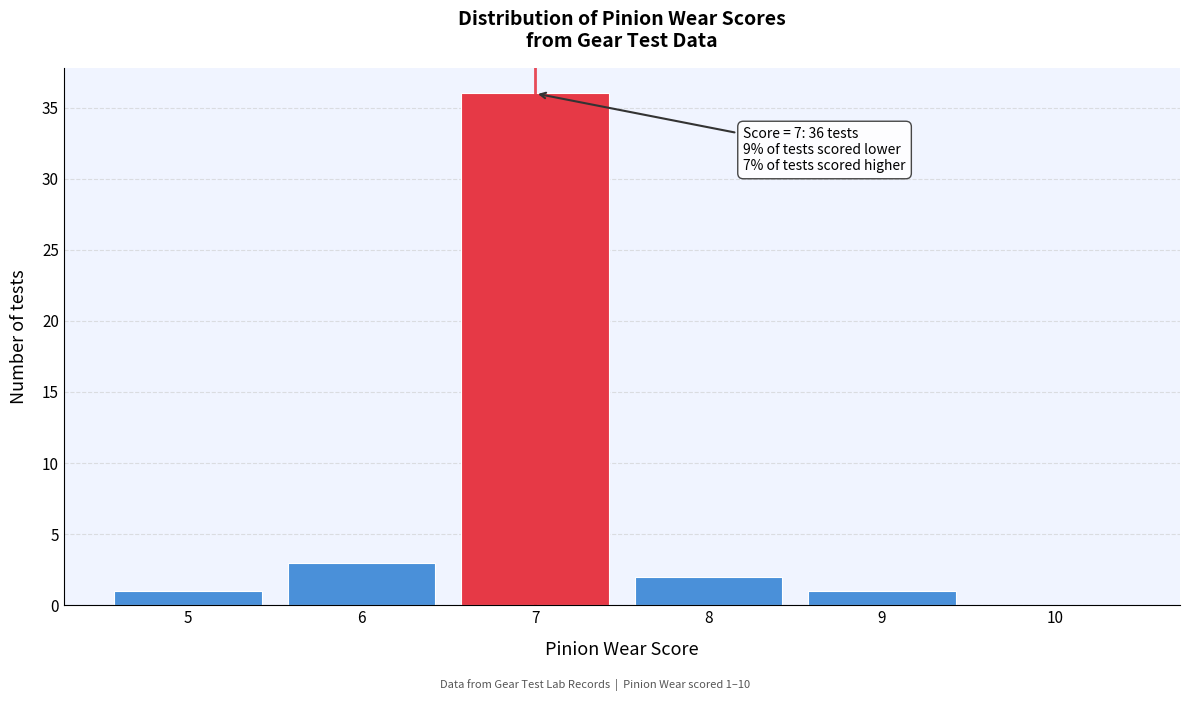

Which range on the x-axis has the tallest bar?

6.5 to 7.5